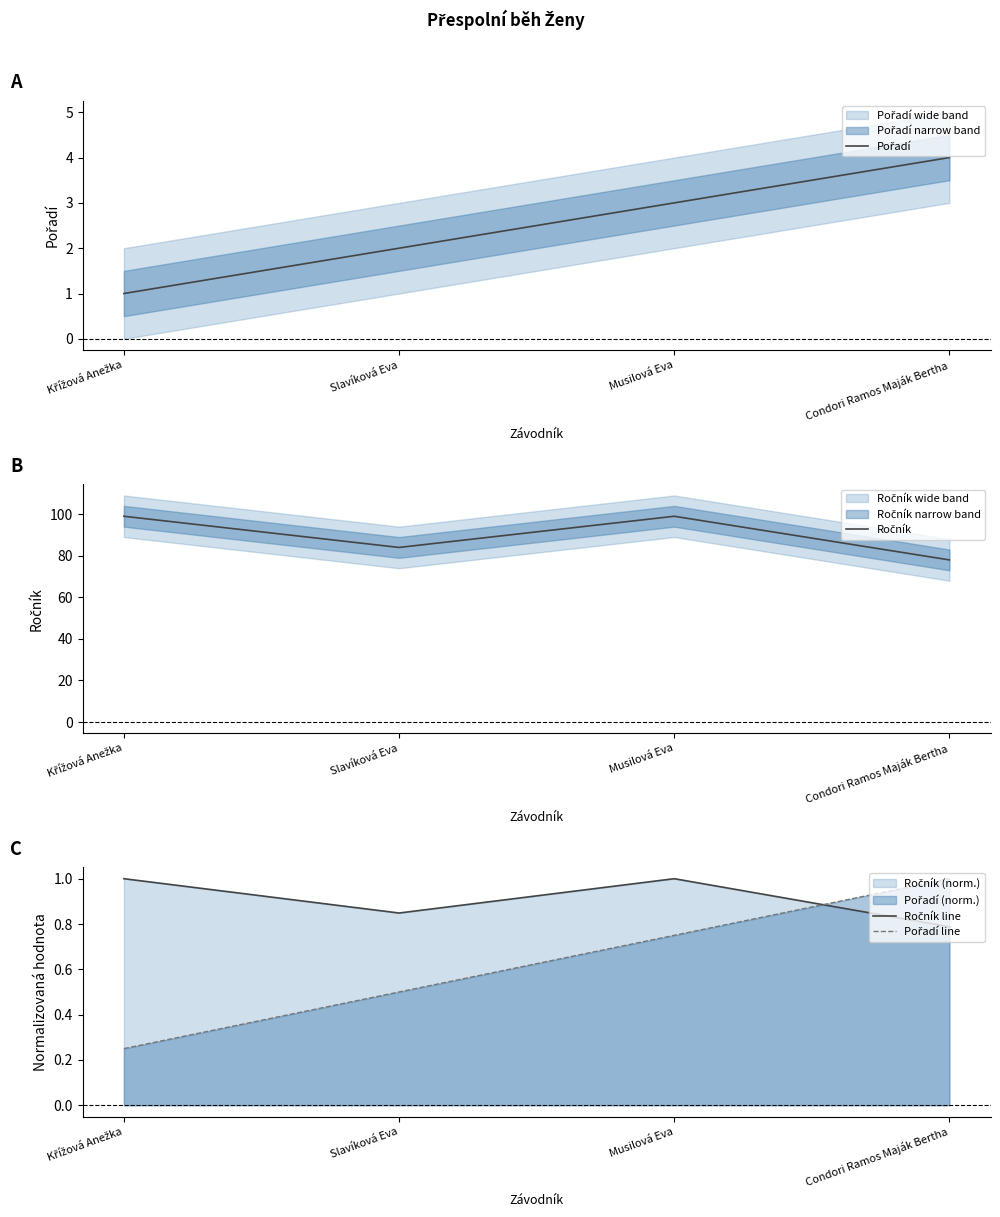

What is the average value of the Ročník series?

90.0